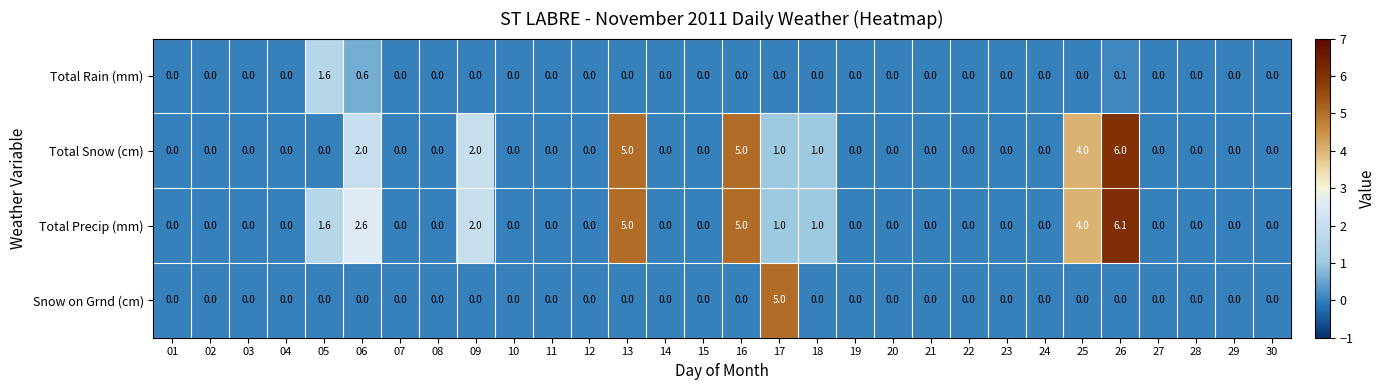

At which category is the sum across all series the highest?

26